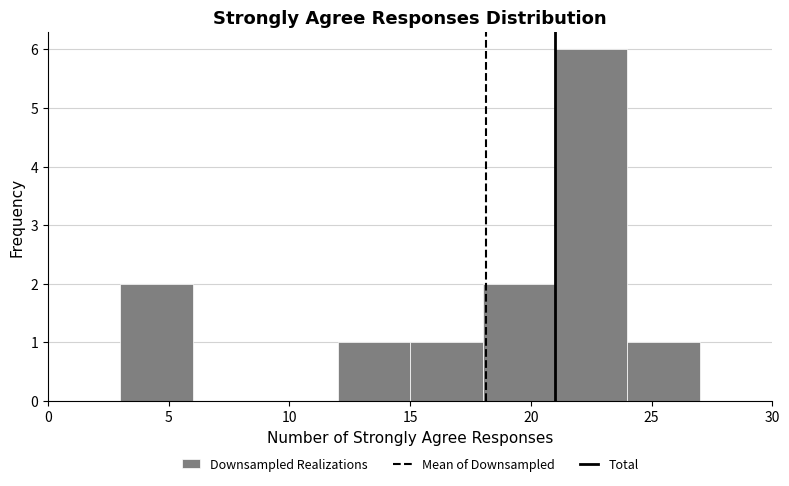

How tall is the bar that spans 21 to 24 on the x-axis? The values are not printed on the chart, so give them approximately, as read against the axis.

6